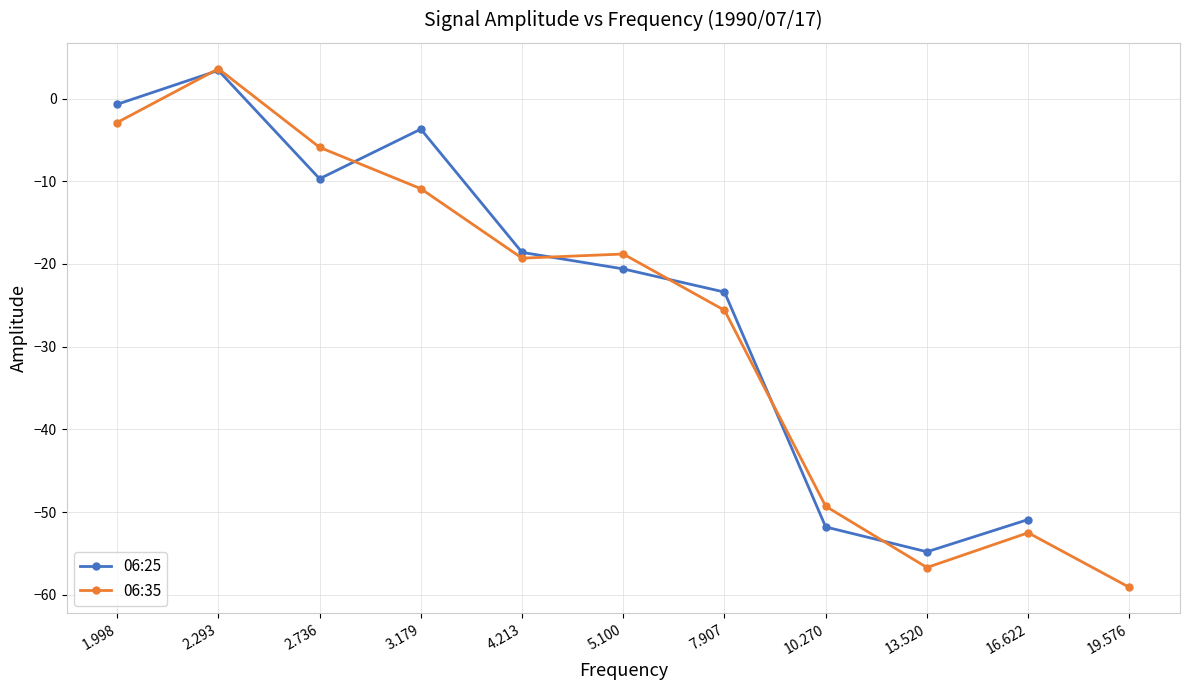

At which category does 06:25 reach its first local valley?

2.736